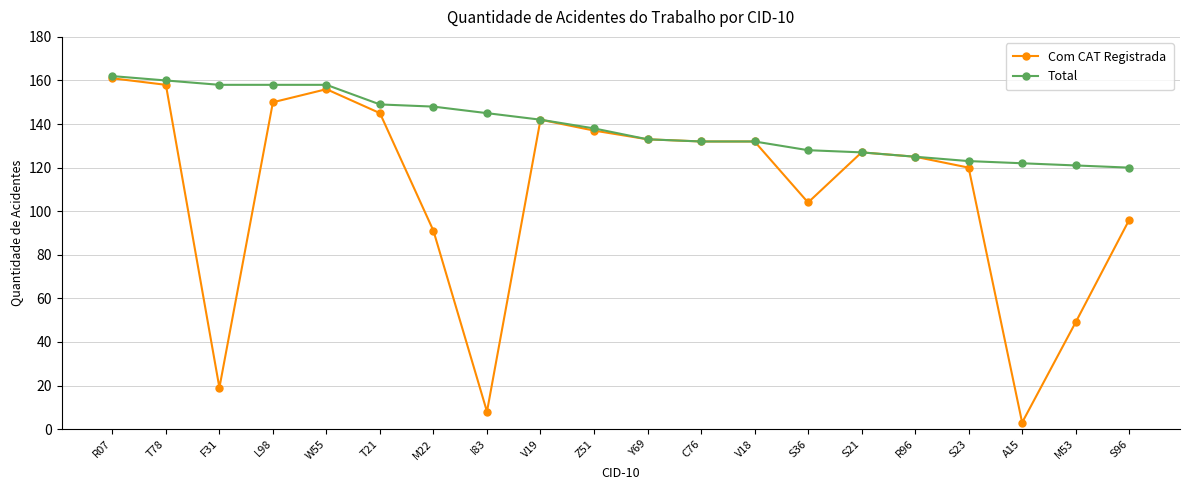

What position from the right is T21?

15